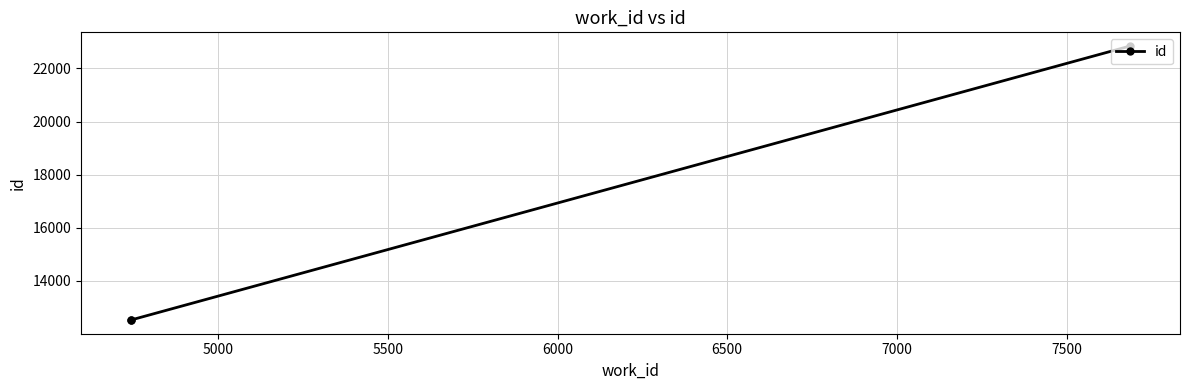

How many values are below 12531?

1